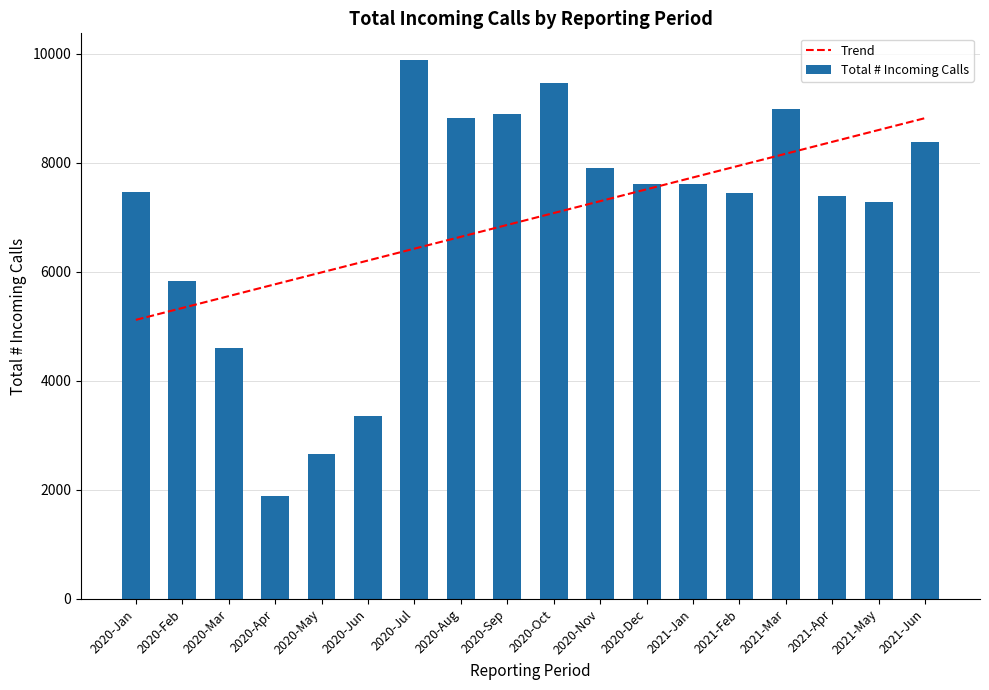

What is the difference between the maximum and minimum values?

7985